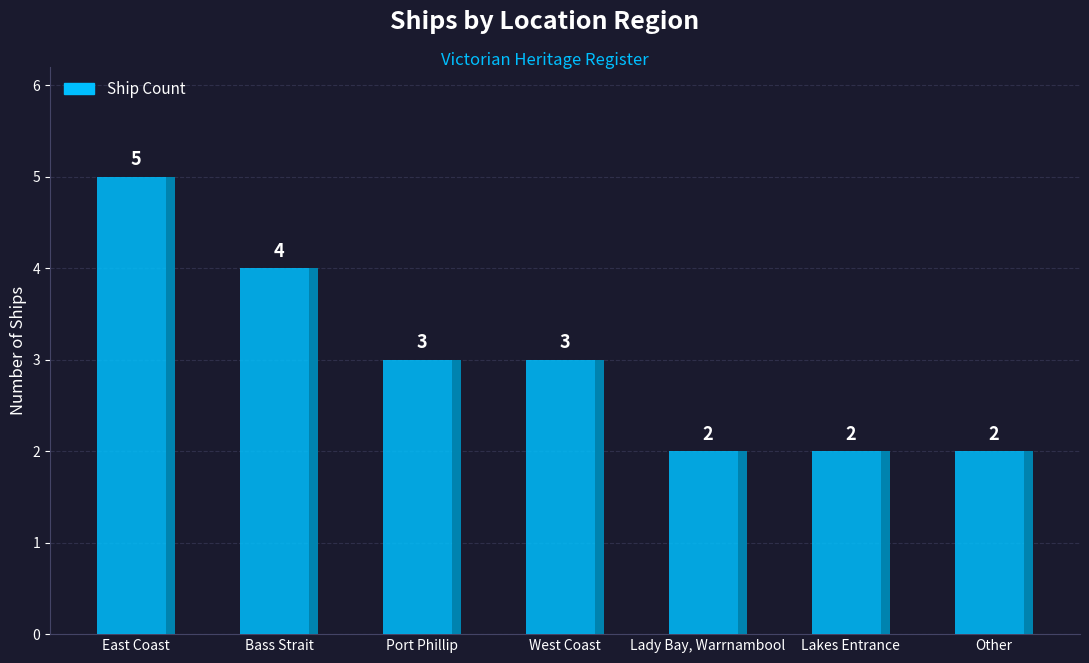

What is the difference between the maximum and minimum values?

3